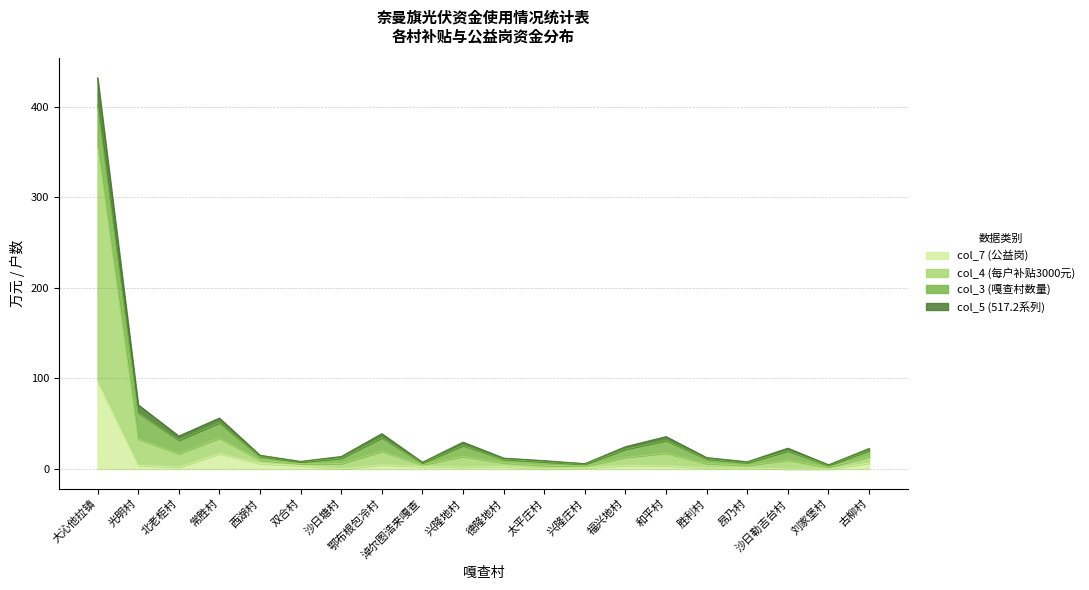

At which label does col_7 (公益岗) reach its peak?

大沁他拉镇